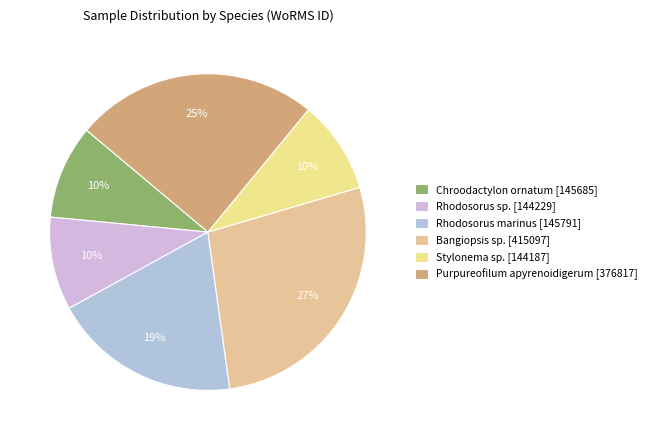

Is Rhodosorus sp. [144229] the majority of the pie?

No